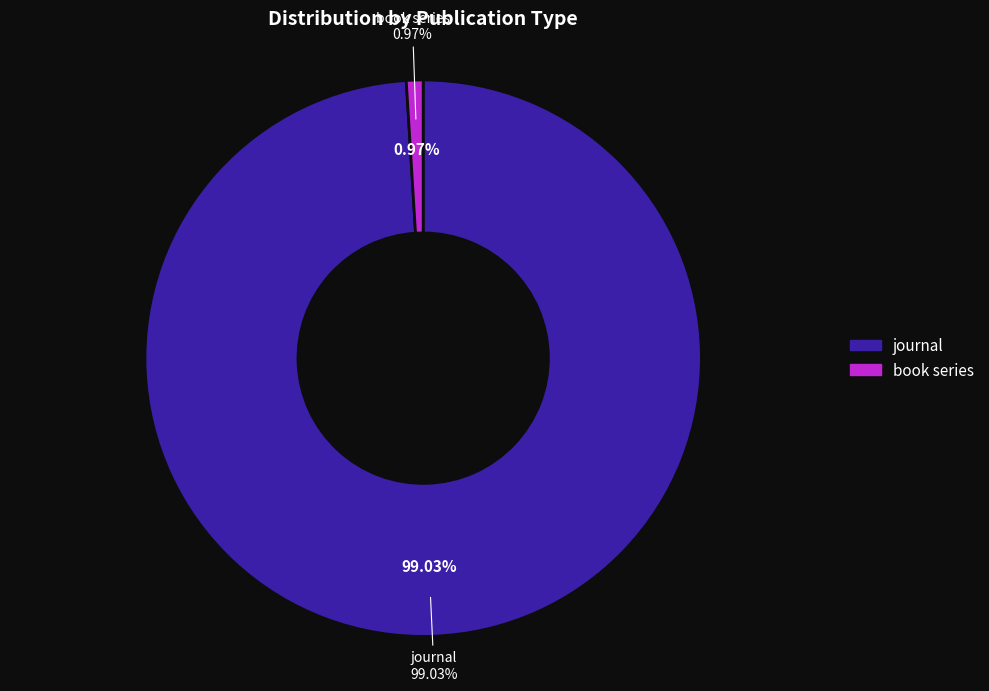

Is the sum of journal and book series greater than half?

Yes